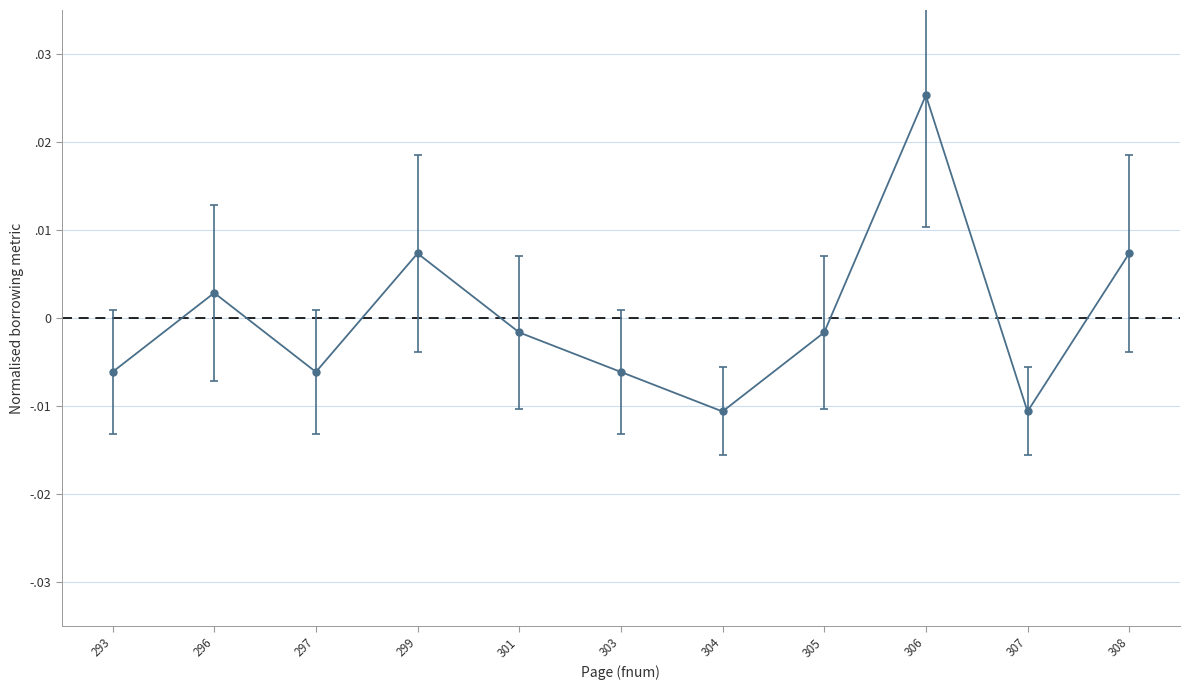

List the labels in order of value, largest first.

306, 299, 308, 296, 301, 305, 293, 297, 303, 304, 307